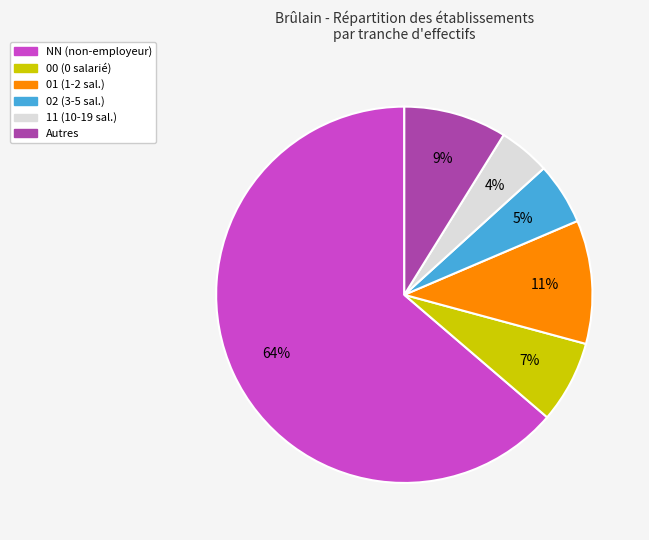

Does any single category account for the majority?

Yes